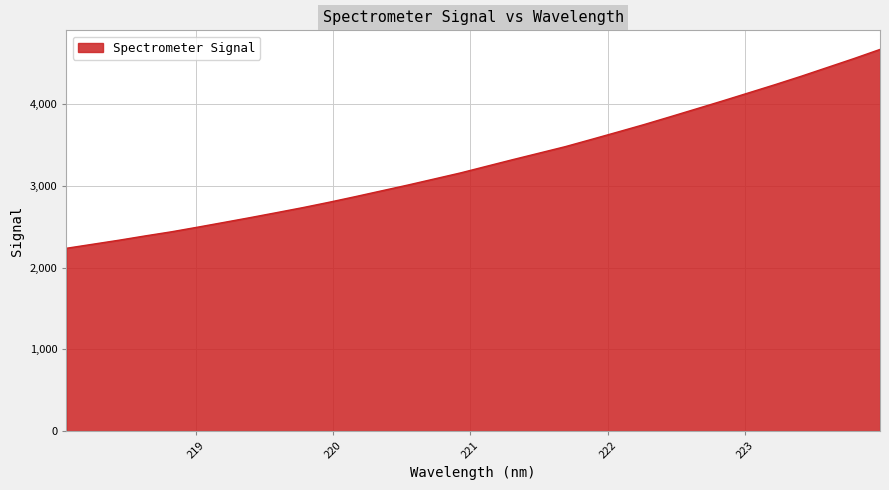

Reading left to right, list all the values displayed in this chart.

2235.3	2284.5	2333.9	2386.6	2437.0	2493.7	2551.9	2610.6	2671.1	2732.7	2798.1	2866.9	2937.7	3008.6	3082.4	3156.4	3238.1	3319.4	3398.7	3478.3	3567.1	3657.0	3748.0	3843.6	3940.5	4037.5	4137.1	4236.7	4339.6	4447.1	4554.7	4666.9